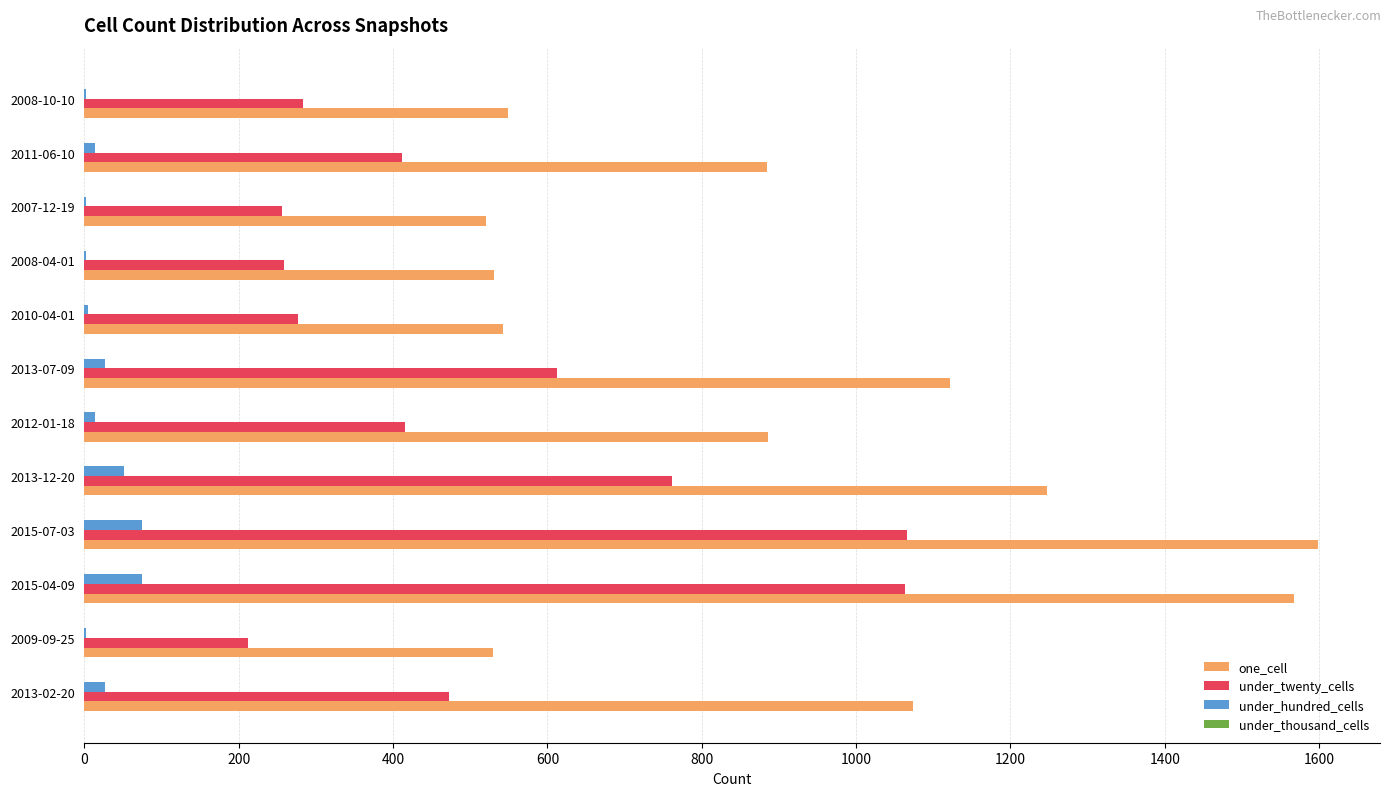

Between 2015-04-09 and 2012-01-18, which series saw the biggest shift?

one_cell